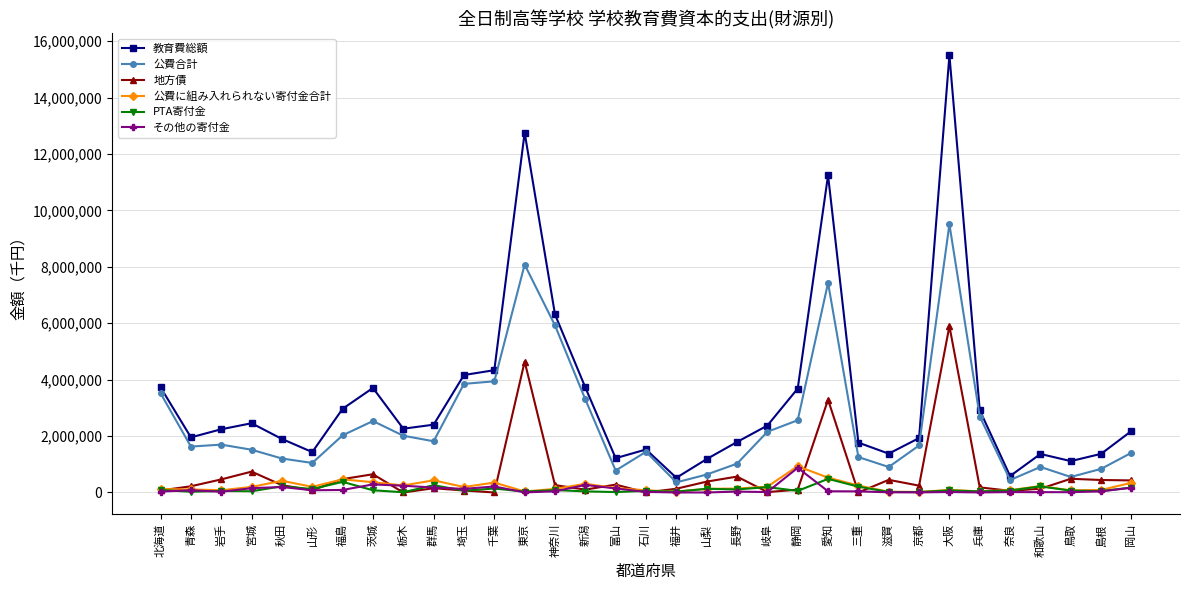

At how many categories does at least one series exceed 3925632?

6